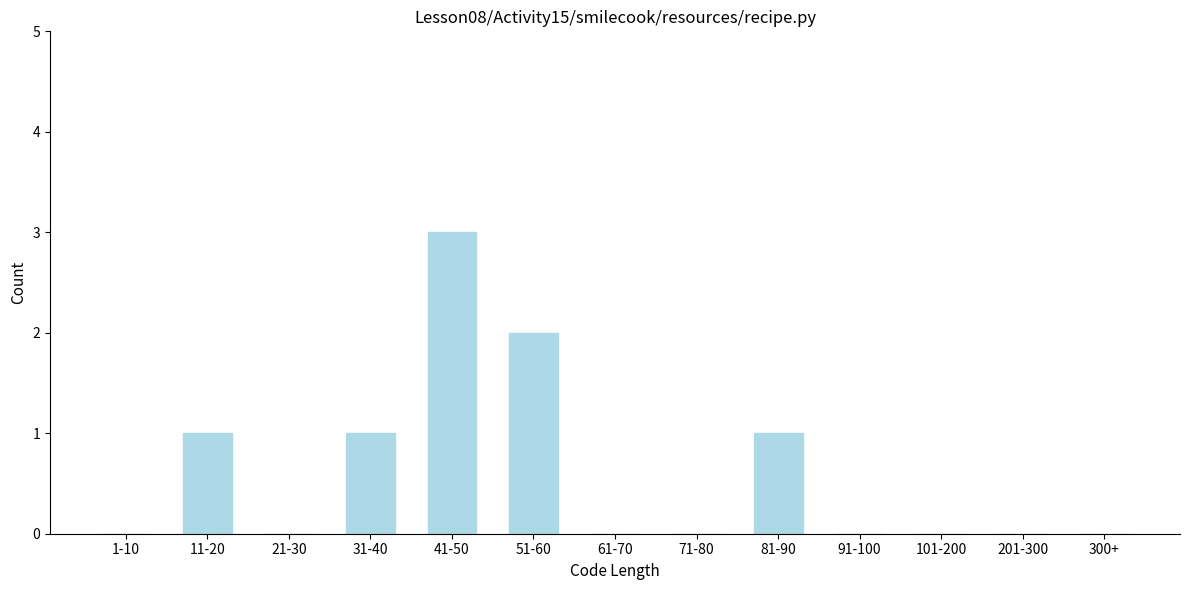

Reading left to right, transcribe all the data shown in this chart.

1-10=0	11-20=1	21-30=0	31-40=1	41-50=3	51-60=2	61-70=0	71-80=0	81-90=1	91-100=0	101-200=0	201-300=0	300+=0